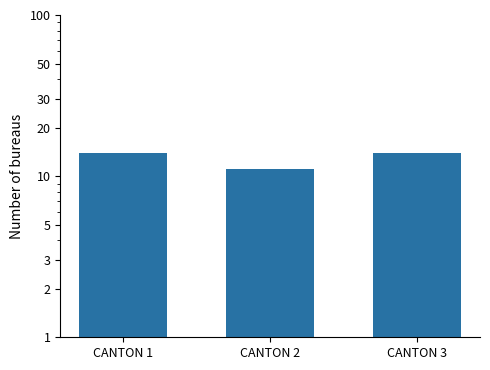

What is the value of the 2nd bar from the left?

11